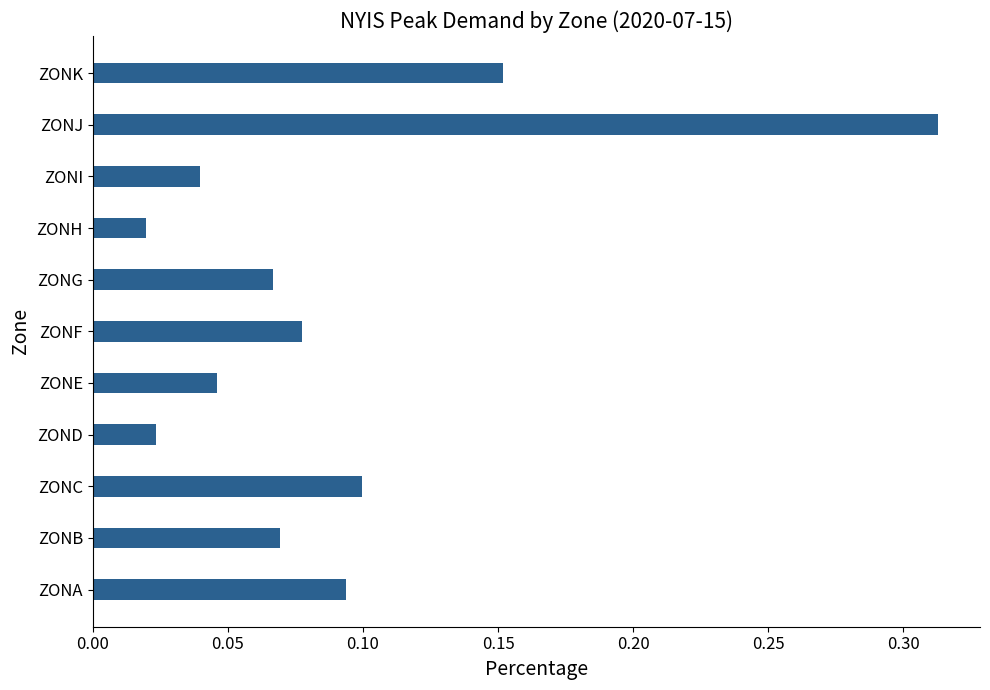

Are the bars grouped side by side (vs. stacked)?

No